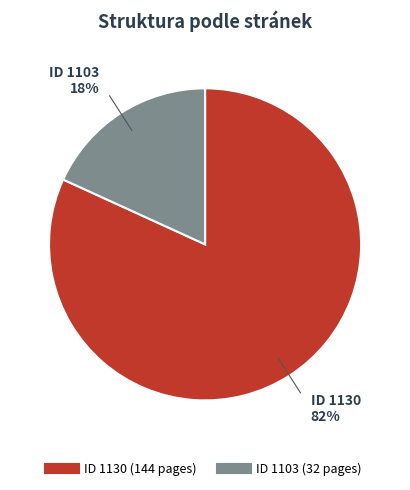

Does any single category account for the majority?

Yes